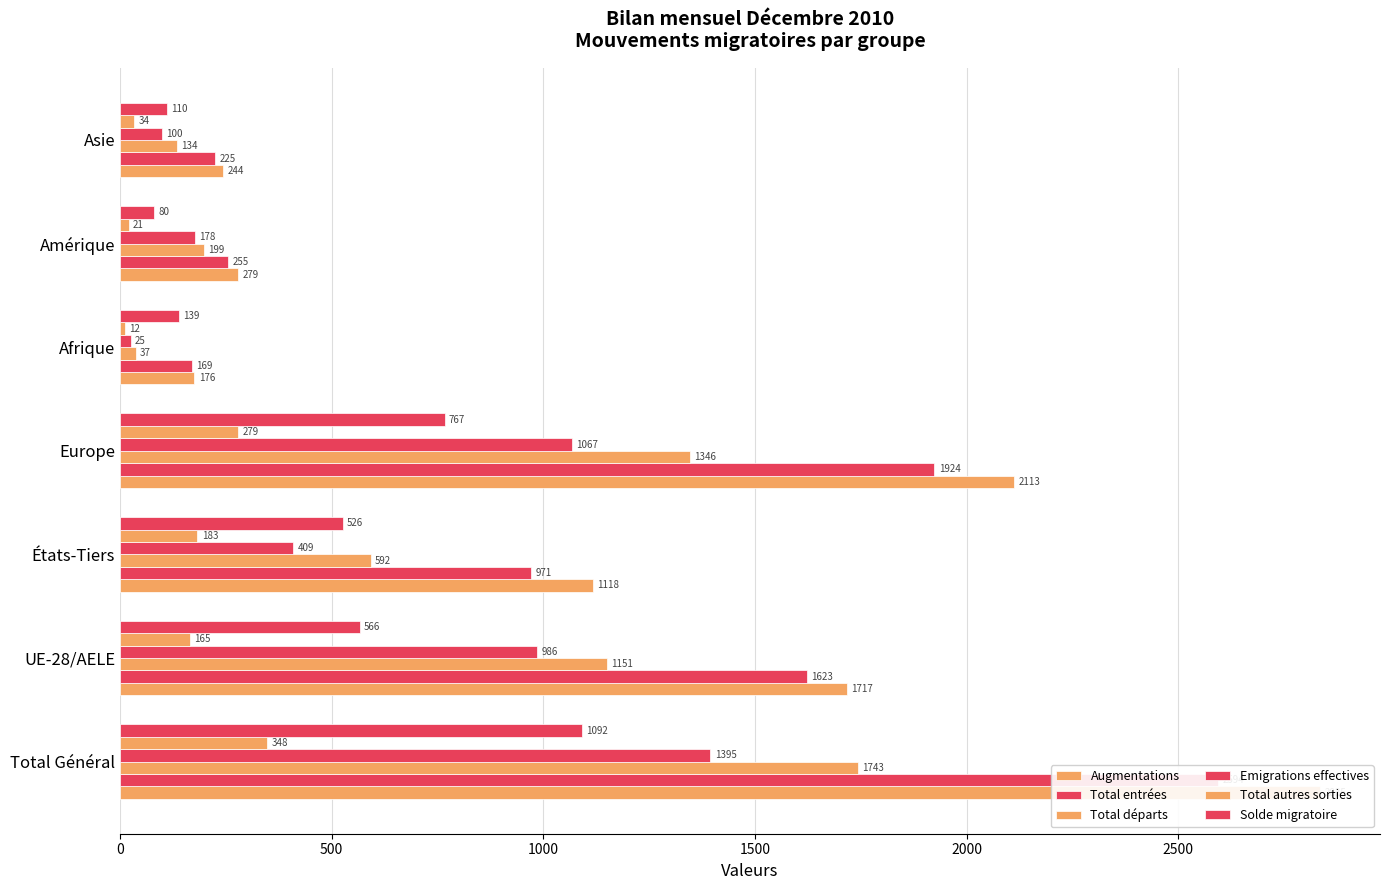

Which series has the largest range (max minus min)?

Augmentations